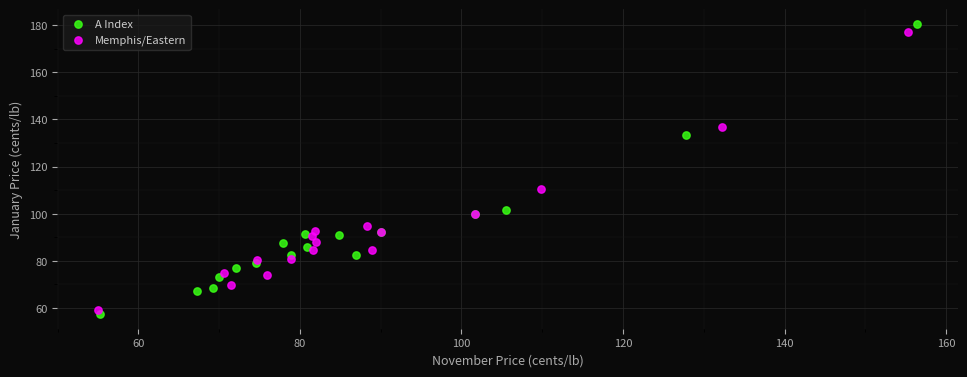

Which series has the largest Y range (max minus min)?

A Index